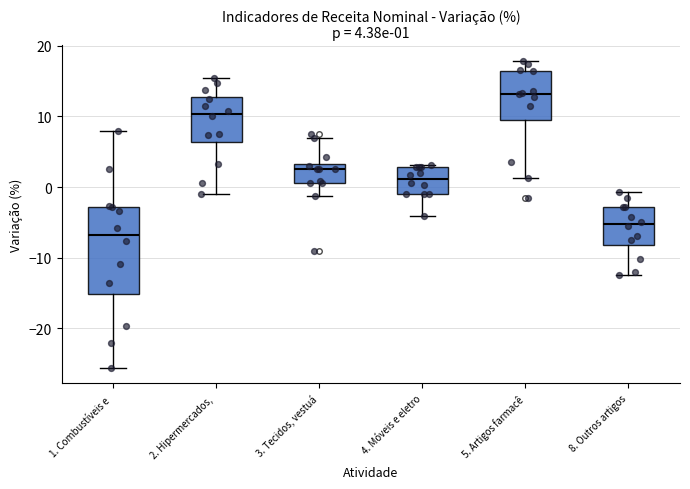

Which box's median line is the highest?

5. Artigos farmacê